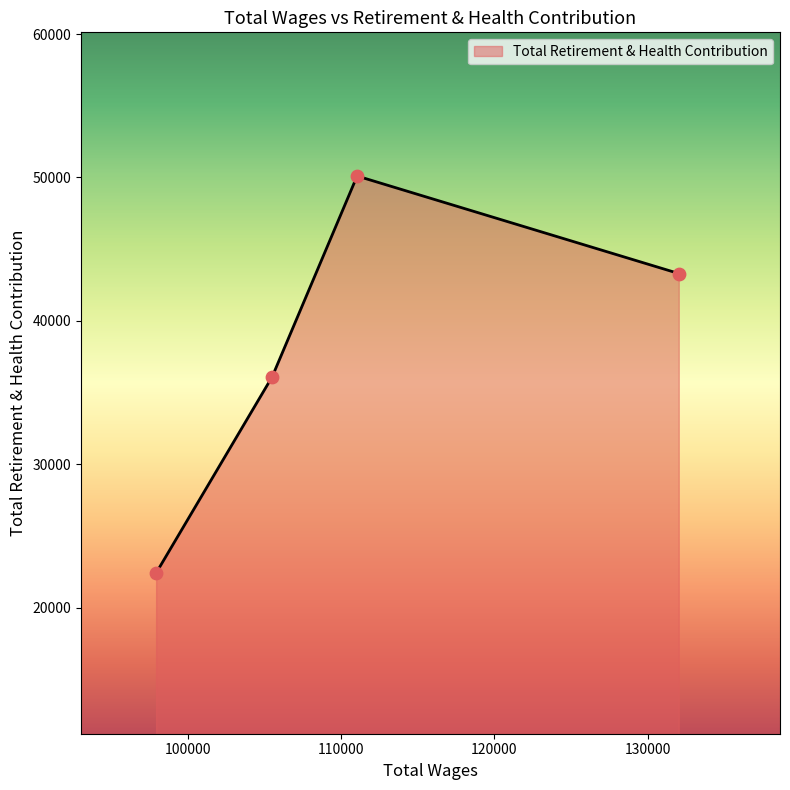

What is the greatest value displayed?

50097